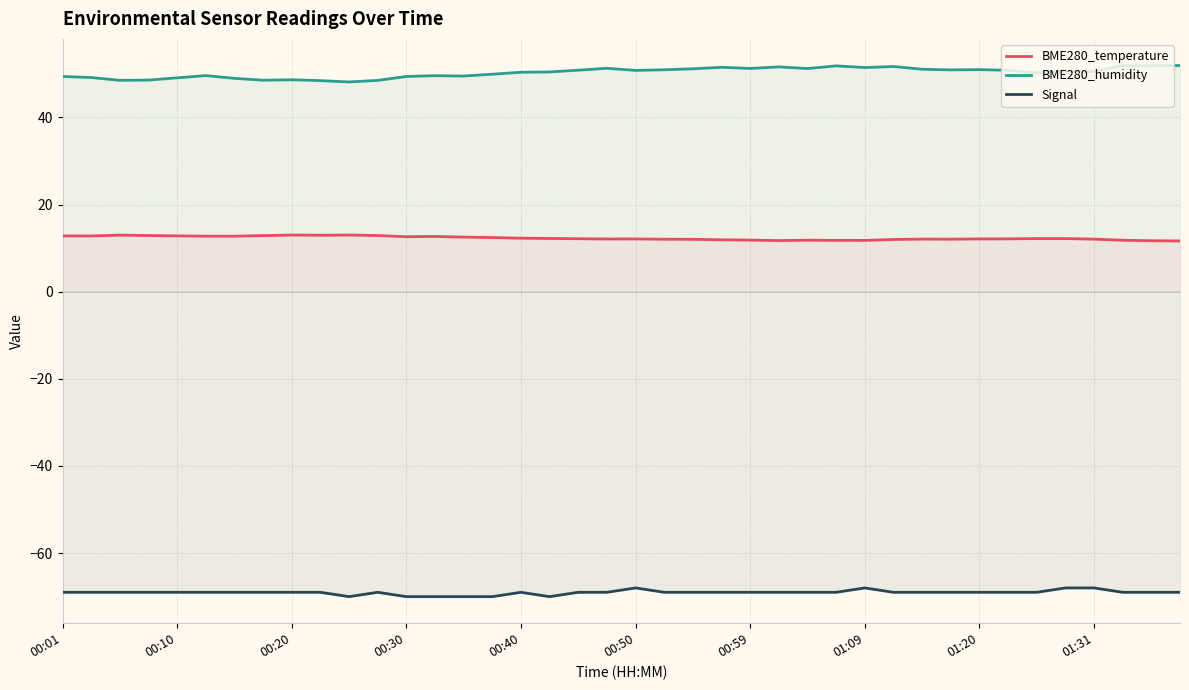

Where is the first local maximum for Signal?

11